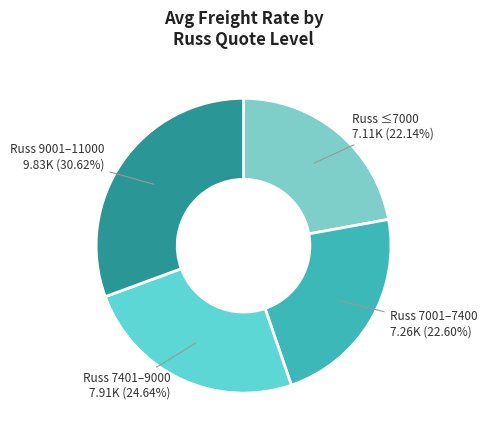

Approximately how many times larger is the value at Russ ≤7000 compared to Russ 9001–11000?

0.7